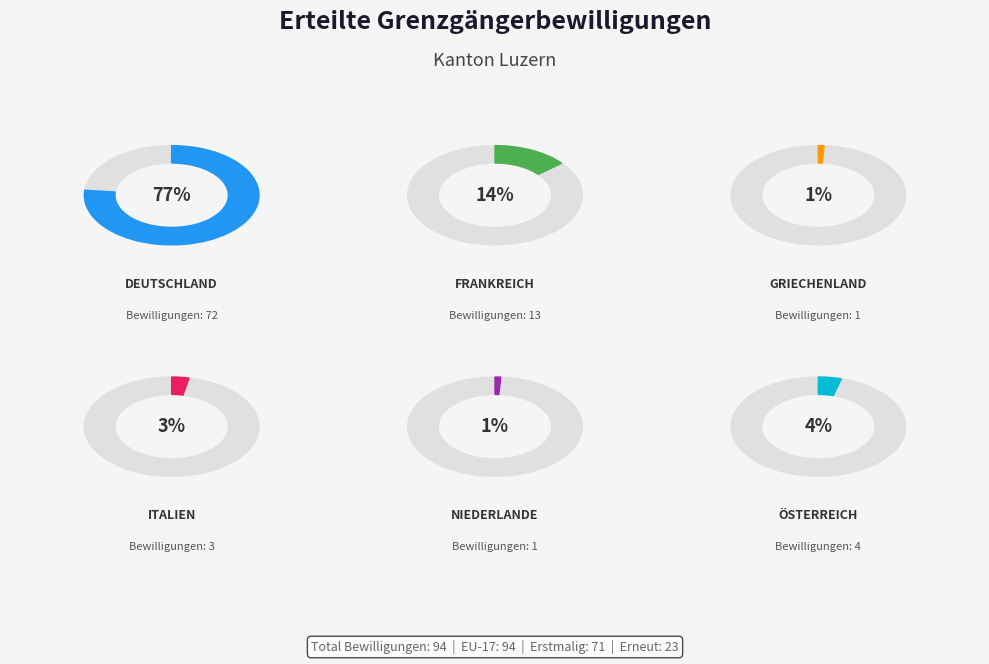

The Deutschland slice represents 77% of the pie. True or false?

True